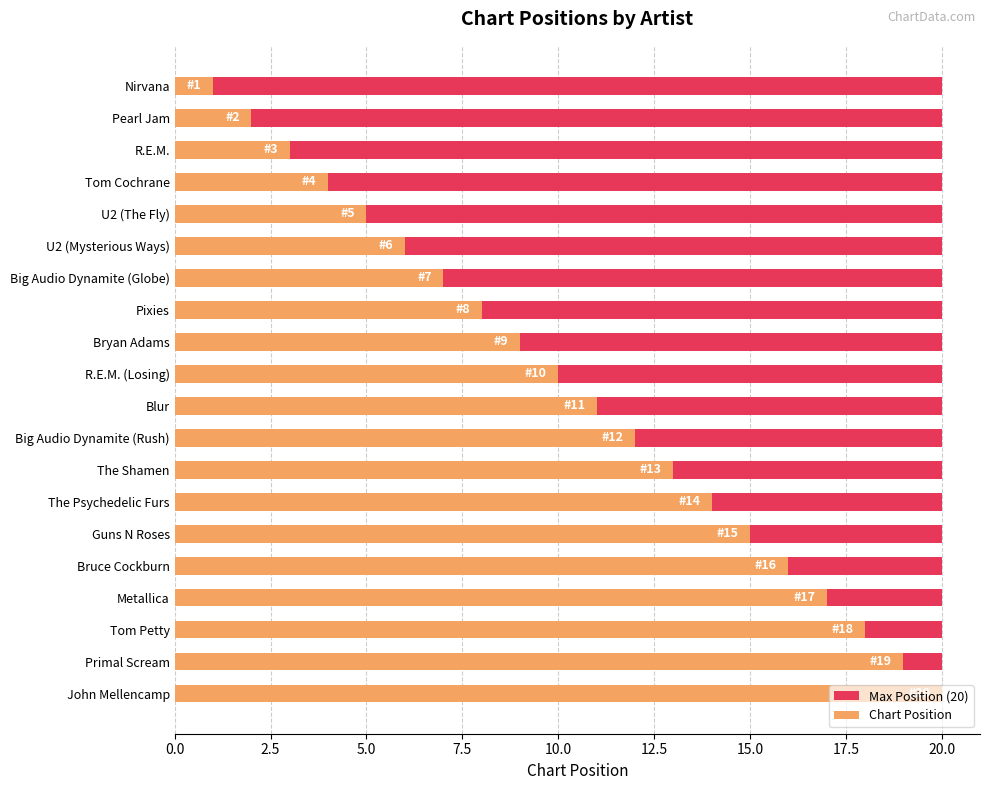

What is the average value of the Chart Position series?

10.5